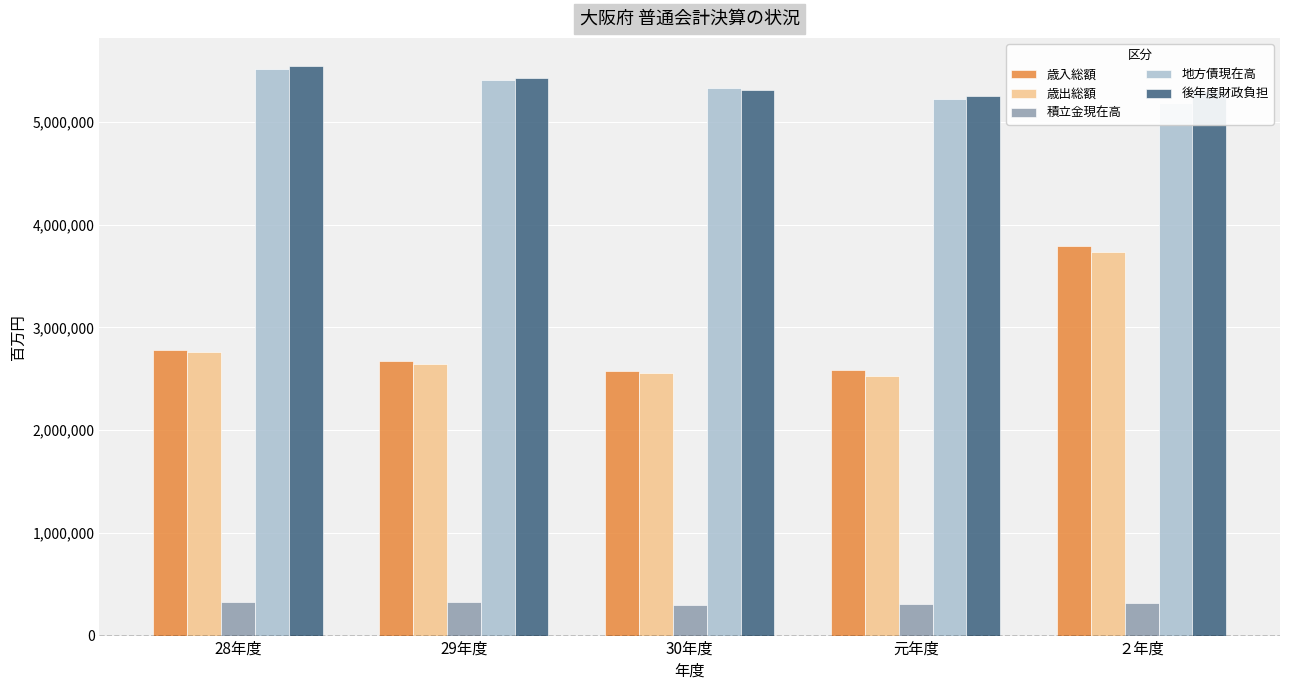

Read the 歳出総額 value at 29年度.

2647594